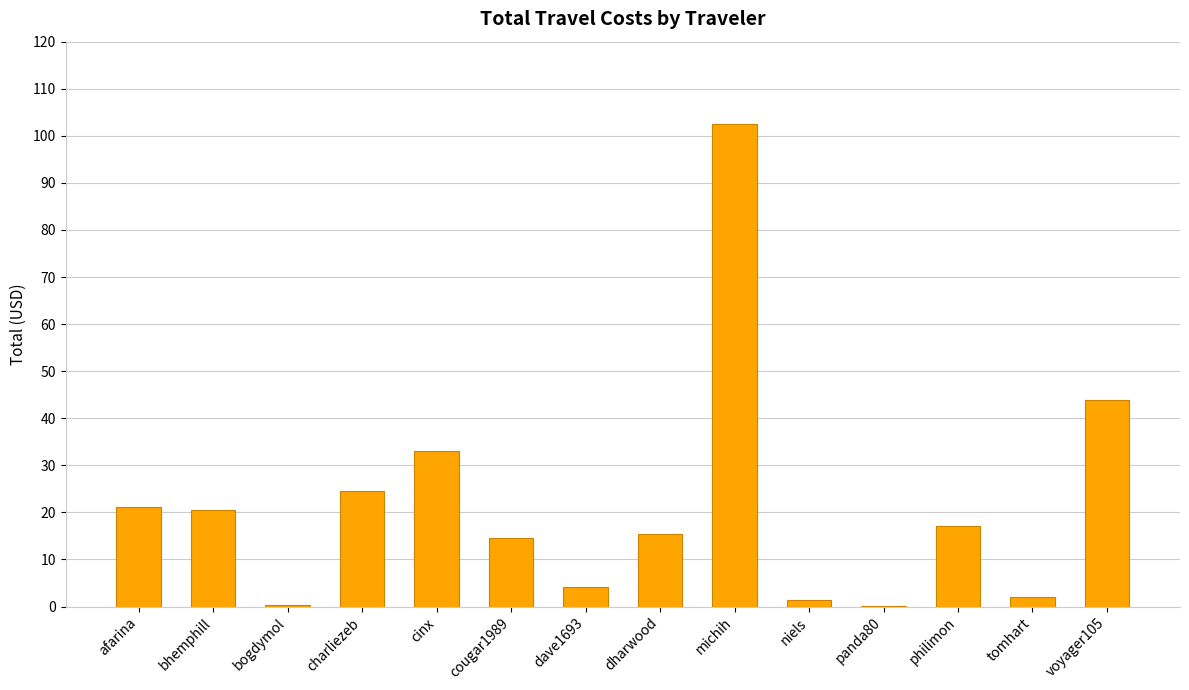

Is it true that the value at charliezeb is 24.5?

True